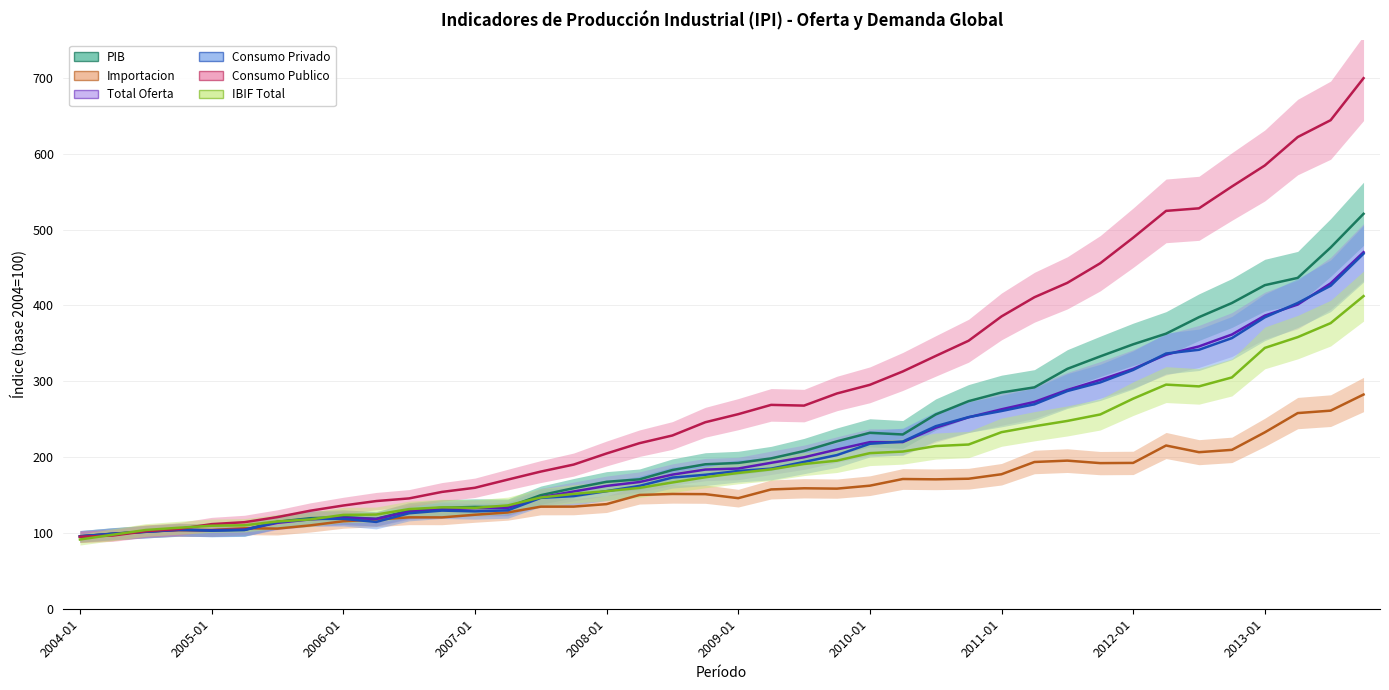

Is the value of PIB at 2008-10 greater than the value of Consumo Privado at 2006-10?

Yes